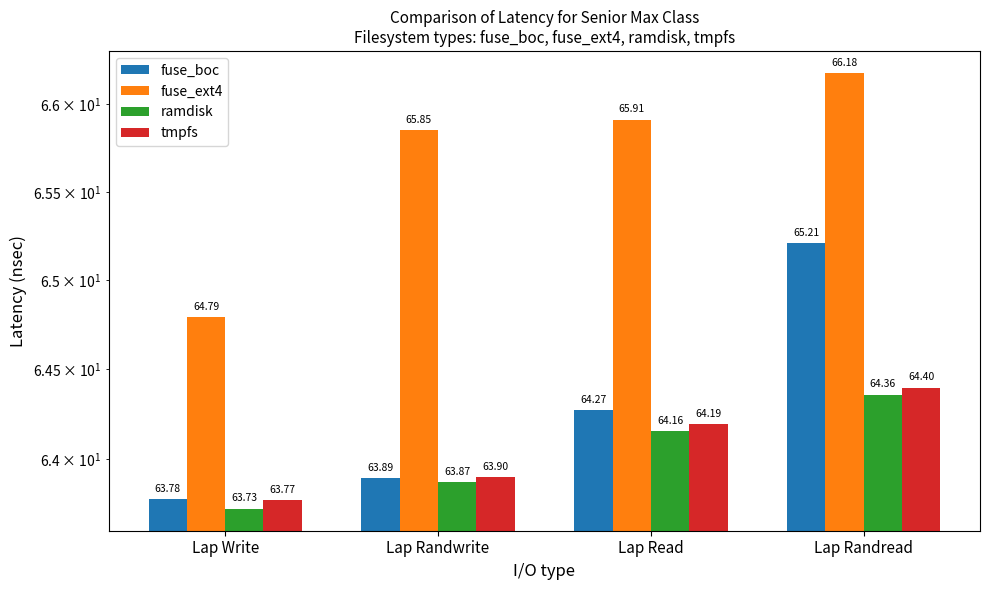

Rank the categories by ramdisk value from lowest to highest.

Lap Write, Lap Randwrite, Lap Read, Lap Randread